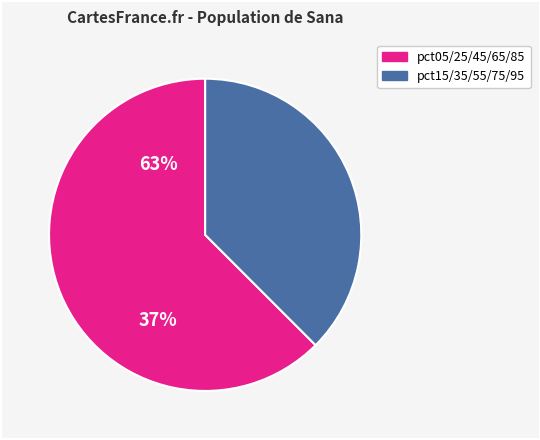

Is there any slice that represents more than half of the pie?

Yes